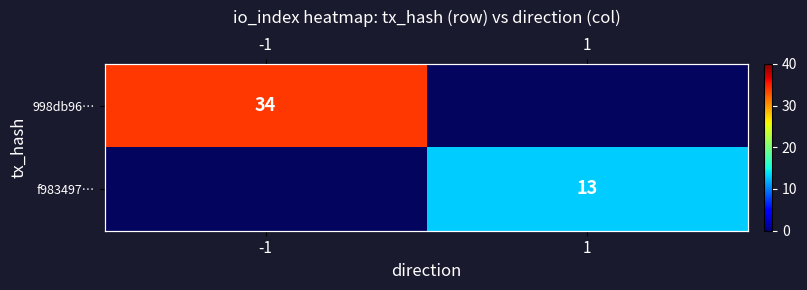

The value of f983497… at 1 is 13.0. True or false?

True